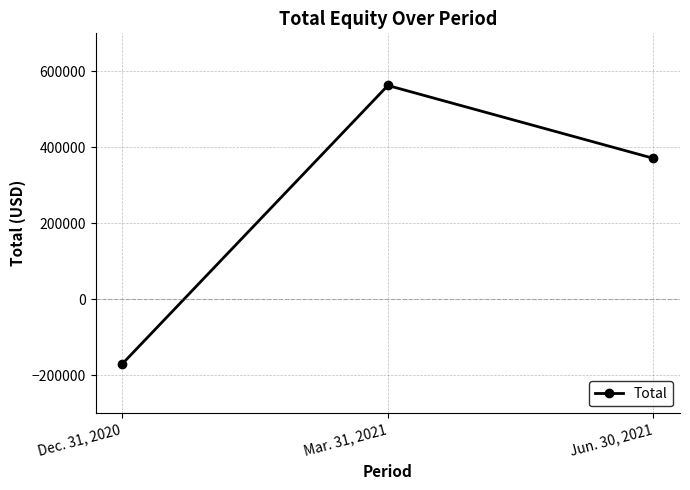

How many negative values are there?

1